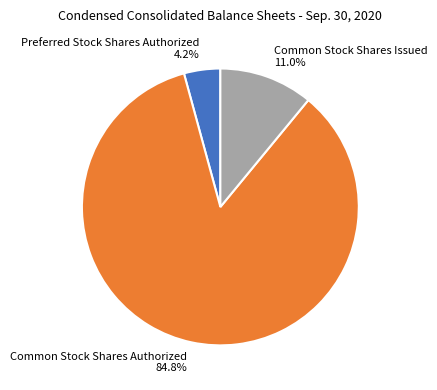

Which has a higher value, Common Stock Shares Authorized or Preferred Stock Shares Authorized?

Common Stock Shares Authorized